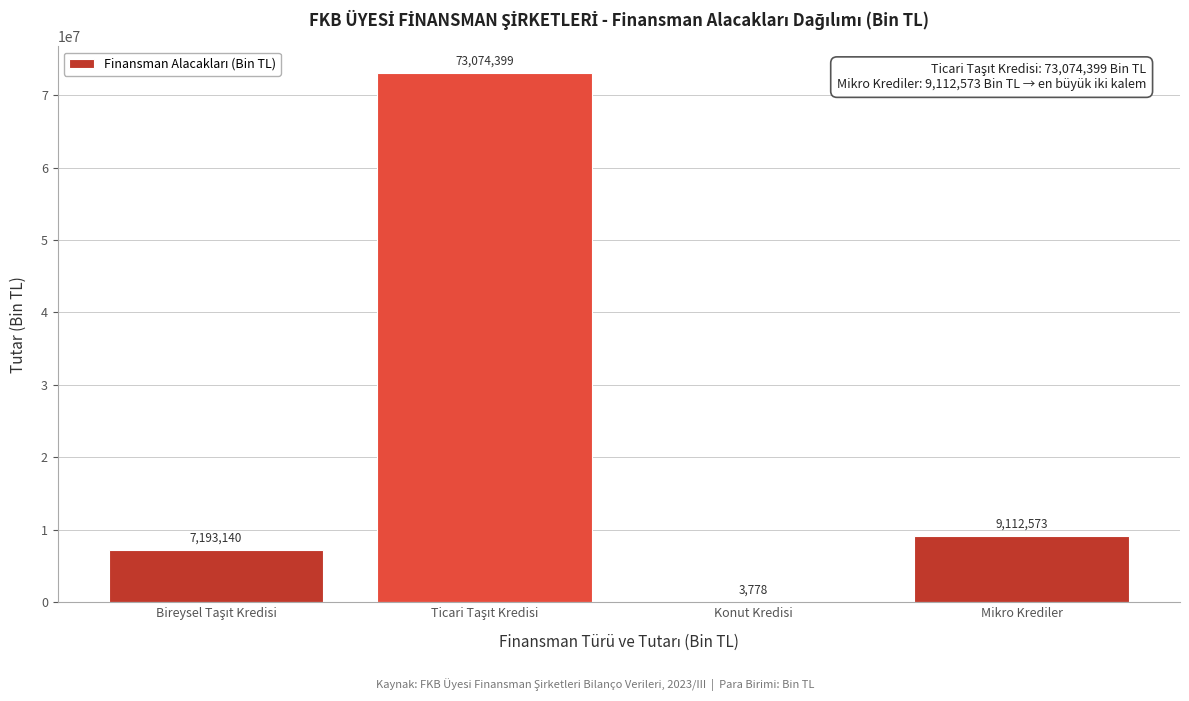

Read the value at Mikro Krediler.

9112572.6